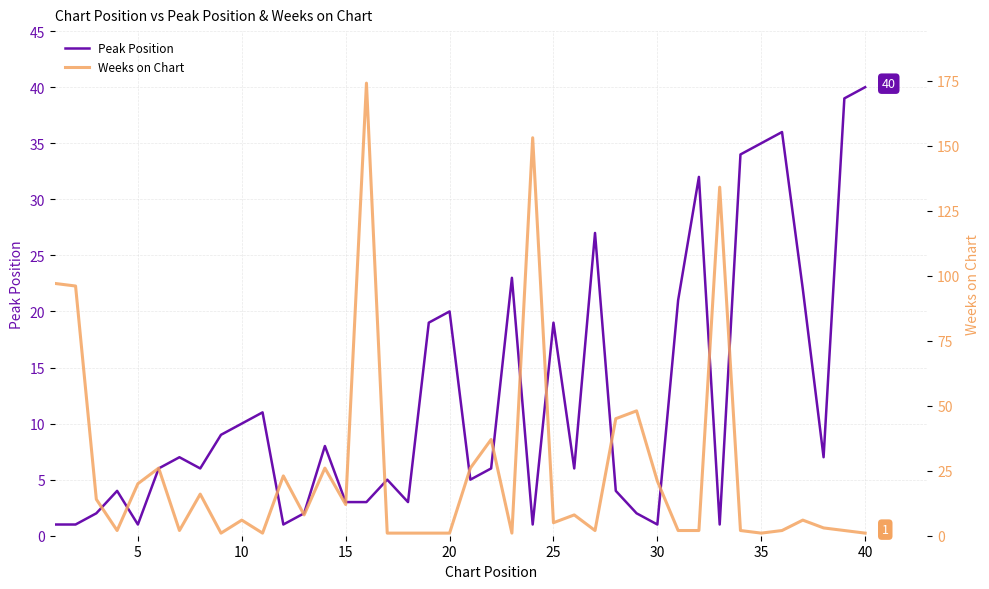

What is the maximum value for Peak Position?

40